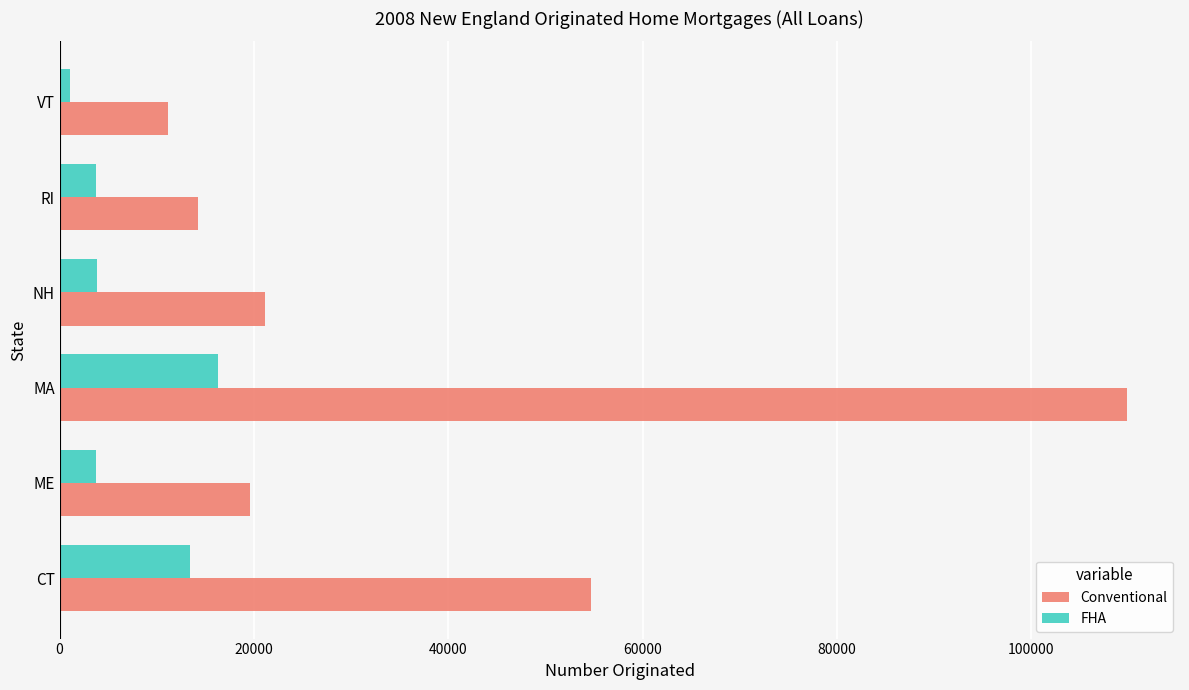

What is the minimum value shown in the chart?

1058